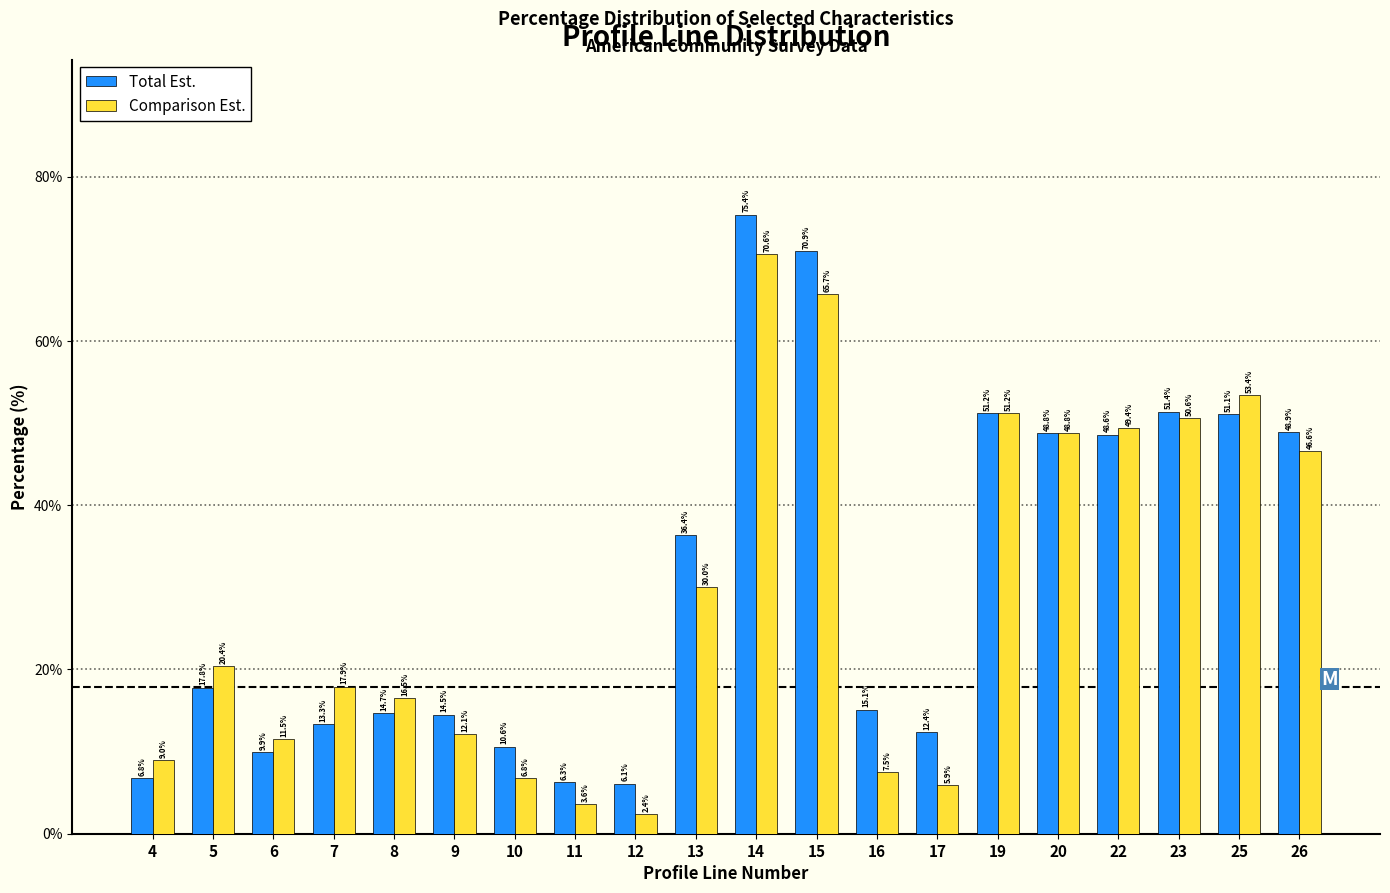

Reading right to left, transcribe all the data shown in this chart.

Total Est.: 26=48.9	25=51.1	23=51.4	22=48.6	20=48.8	19=51.2	17=12.4	16=15.1	15=70.9	14=75.4	13=36.4	12=6.1	11=6.3	10=10.6	9=14.5	8=14.7	7=13.3	6=9.9	5=17.8	4=6.8
Comparison Est.: 26=46.6	25=53.4	23=50.6	22=49.4	20=48.8	19=51.2	17=5.9	16=7.5	15=65.7	14=70.6	13=30.0	12=2.4	11=3.6	10=6.8	9=12.1	8=16.5	7=17.9	6=11.5	5=20.4	4=9.0